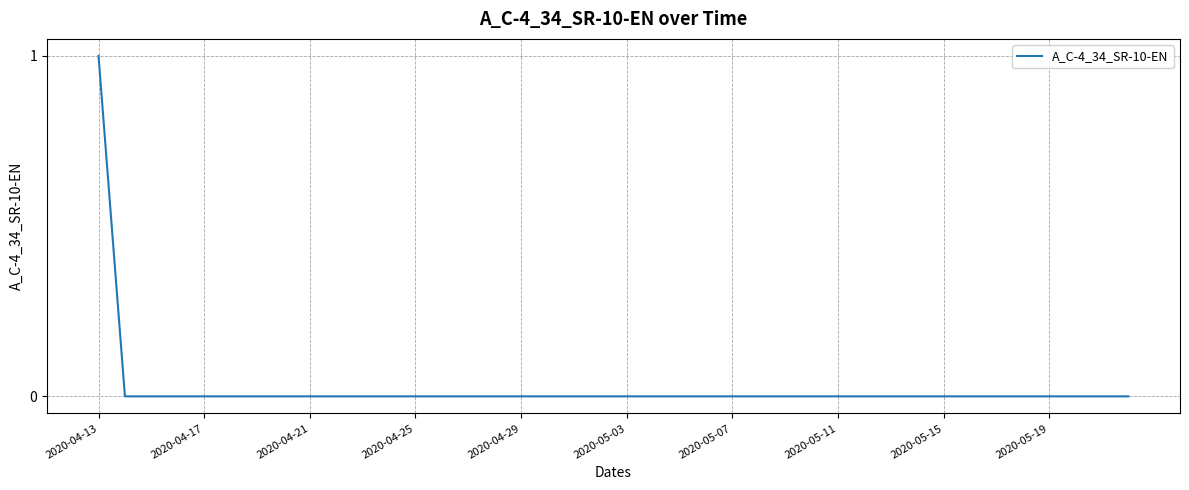

True or false: the data has more than 2 interior local peaks.

False